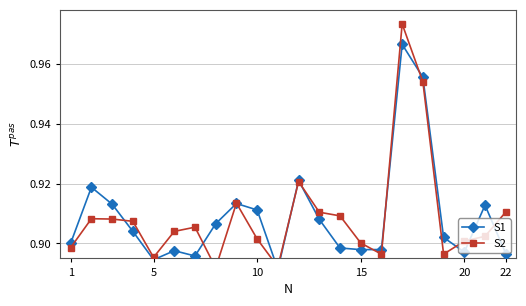

What is the minimum value for S1?

0.9